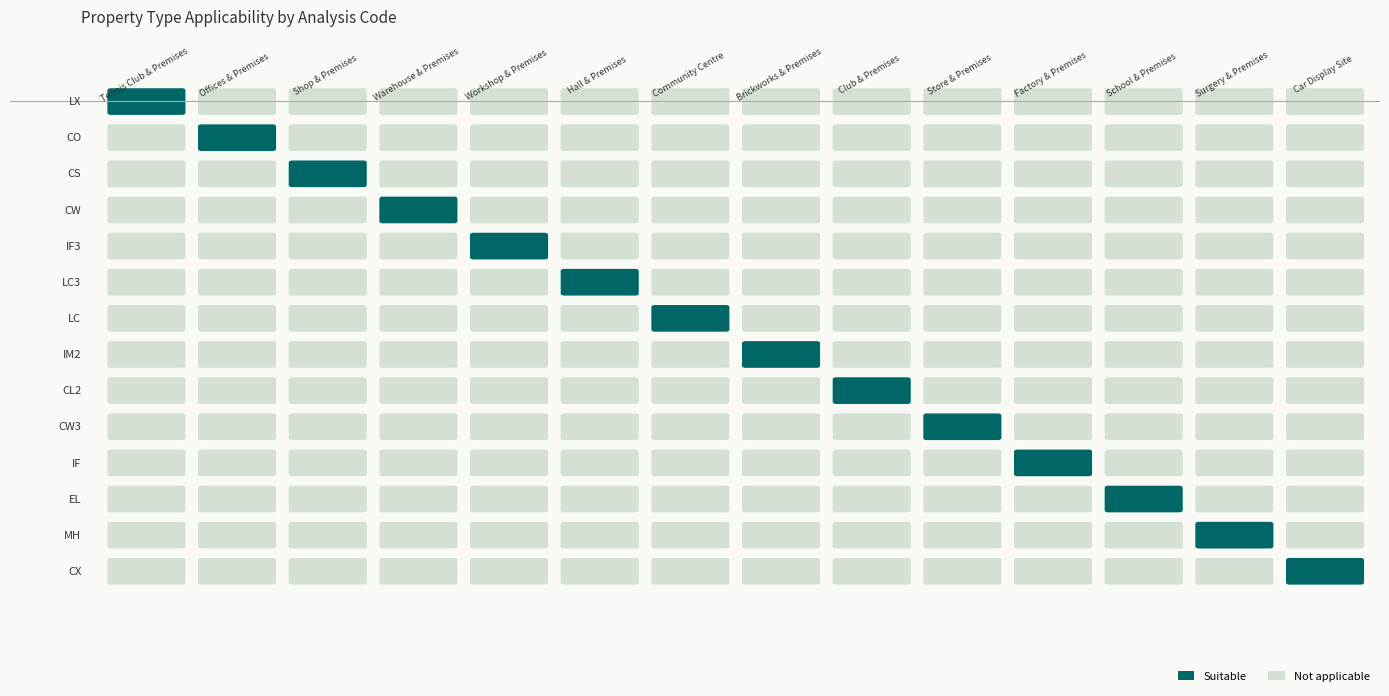

Which series has the widest spread of values?

LX